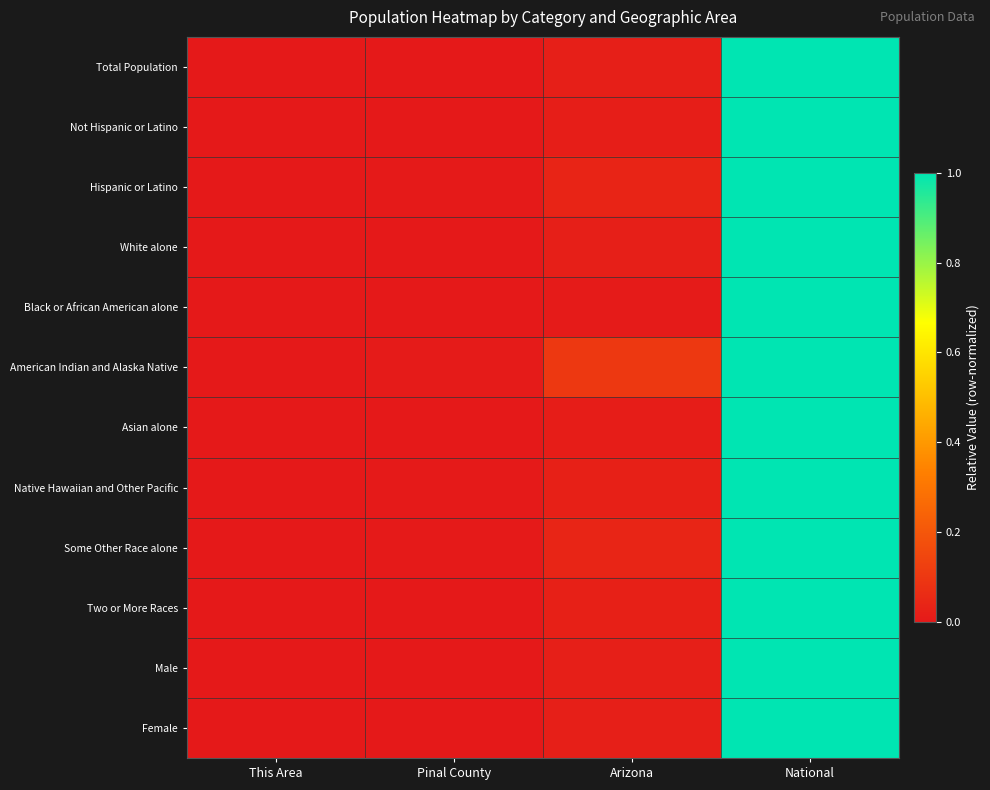

Reading right to left, transcribe all the data shown in this chart.

Total Population: National=1.0	Arizona=0.0	Pinal County=0.0	This Area=0.0
Not Hispanic or Latino: National=1.0	Arizona=0.0	Pinal County=0.0	This Area=0.0
Hispanic or Latino: National=1.0	Arizona=0.0	Pinal County=0.0	This Area=0.0
White alone: National=1.0	Arizona=0.0	Pinal County=0.0	This Area=0.0
Black or African American alone: National=1.0	Arizona=0.0	Pinal County=0.0	This Area=0.0
American Indian and Alaska Native: National=1.0	Arizona=0.1	Pinal County=0.0	This Area=0.0
Asian alone: National=1.0	Arizona=0.0	Pinal County=0.0	This Area=0.0
Native Hawaiian and Other Pacific: National=1.0	Arizona=0.0	Pinal County=0.0	This Area=0.0
Some Other Race alone: National=1.0	Arizona=0.0	Pinal County=0.0	This Area=0.0
Two or More Races: National=1.0	Arizona=0.0	Pinal County=0.0	This Area=0.0
Male: National=1.0	Arizona=0.0	Pinal County=0.0	This Area=0.0
Female: National=1.0	Arizona=0.0	Pinal County=0.0	This Area=0.0